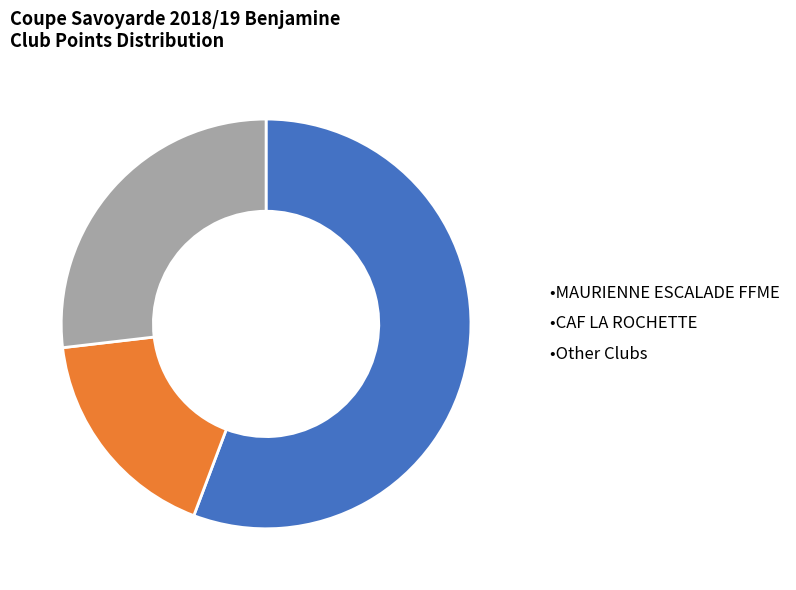

Rank the categories by value from lowest to highest.

•CAF LA ROCHETTE, •Other Clubs, •MAURIENNE ESCALADE FFME